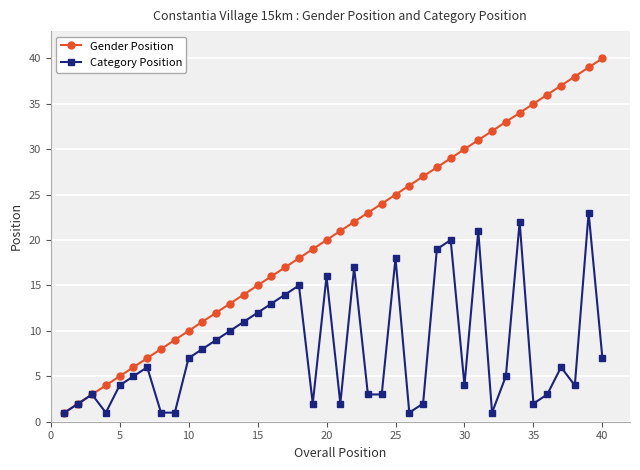

How many lines are shown in the chart?

2